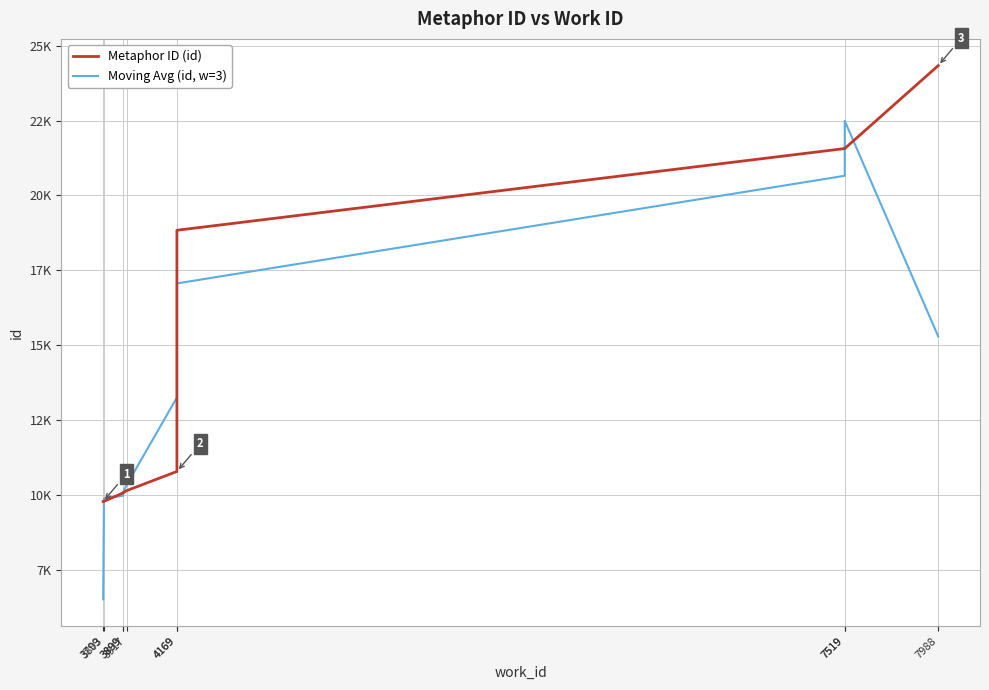

Which series changed the most between 4169 and 7519?

Moving Avg (id, w=3)